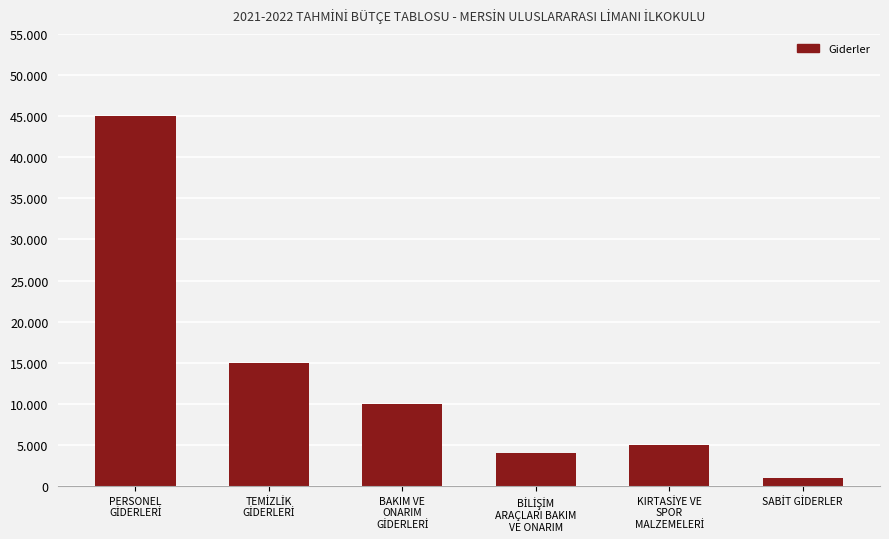

Are the bars horizontal?

No